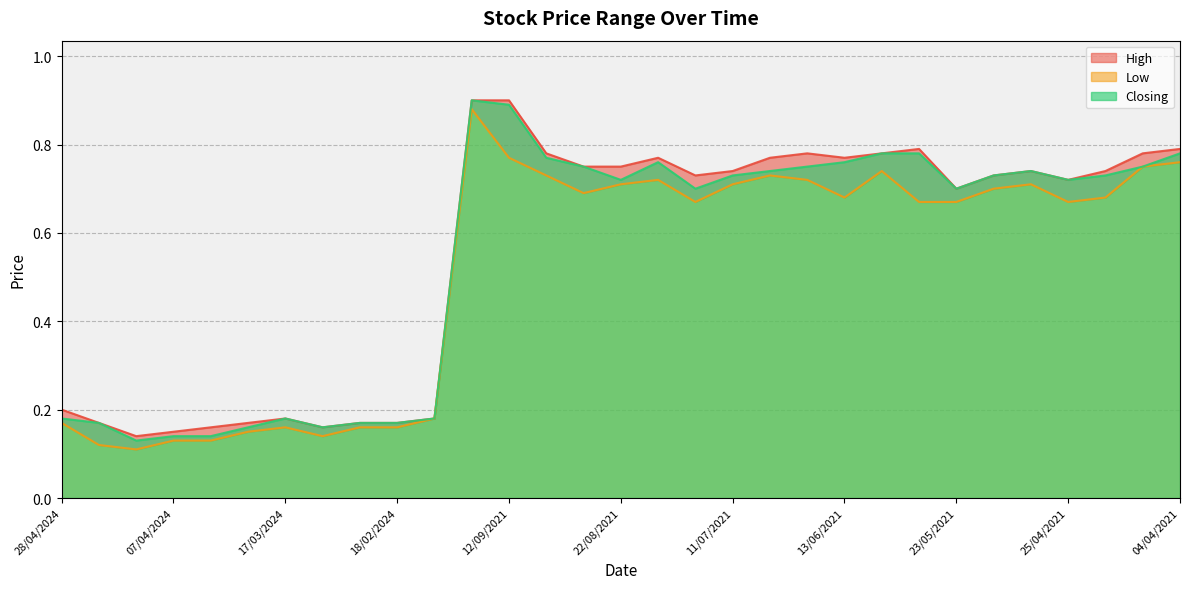

How many interior local valleys does the Low series have?

6